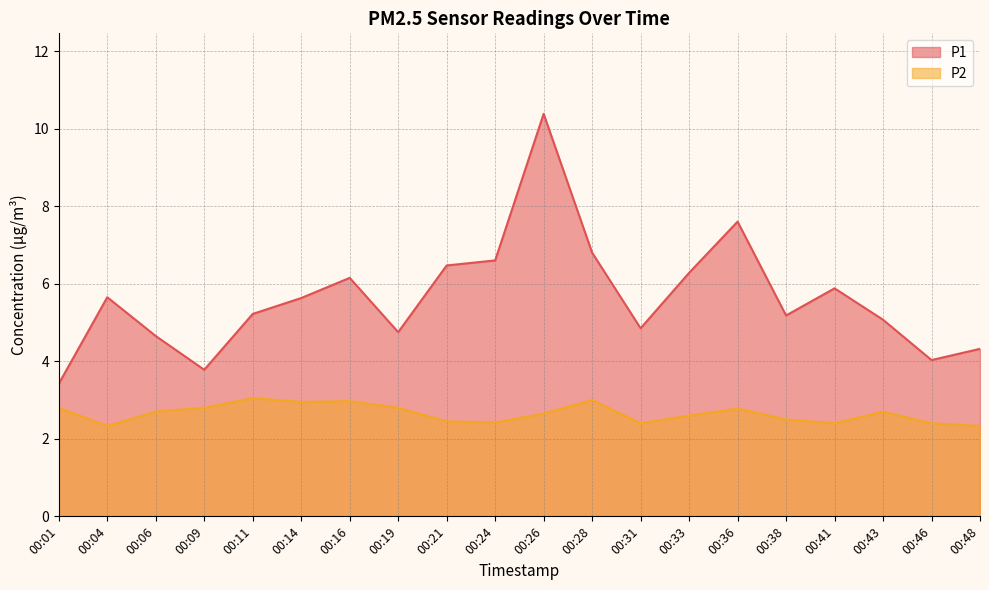

Reading left to right, transcribe all the data shown in this chart.

P1: 00:01=3.4	00:04=5.7	00:06=4.7	00:09=3.8	00:11=5.2	00:14=5.6	00:16=6.2	00:19=4.8	00:21=6.5	00:24=6.6	00:26=10.4	00:28=6.8	00:31=4.8	00:33=6.3	00:36=7.6	00:38=5.2	00:41=5.9	00:43=5.1	00:46=4.0	00:48=4.3
P2: 00:01=2.8	00:04=2.3	00:06=2.7	00:09=2.8	00:11=3.0	00:14=3.0	00:16=3.0	00:19=2.8	00:21=2.5	00:24=2.4	00:26=2.6	00:28=3.0	00:31=2.4	00:33=2.6	00:36=2.8	00:38=2.5	00:41=2.4	00:43=2.7	00:46=2.4	00:48=2.3